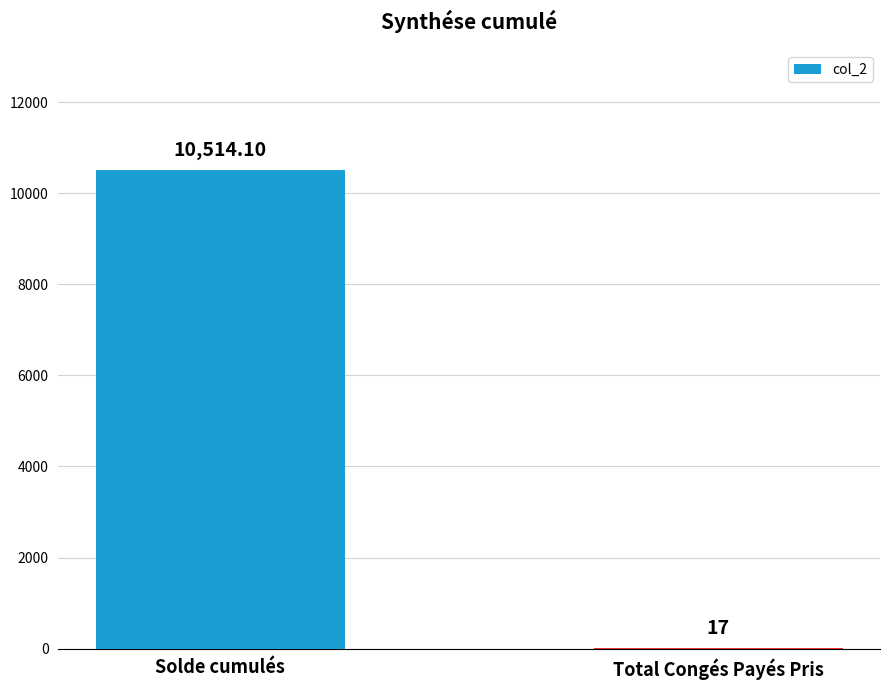

Between Total Congés Payés Pris and Solde cumulés, which is larger?

Solde cumulés